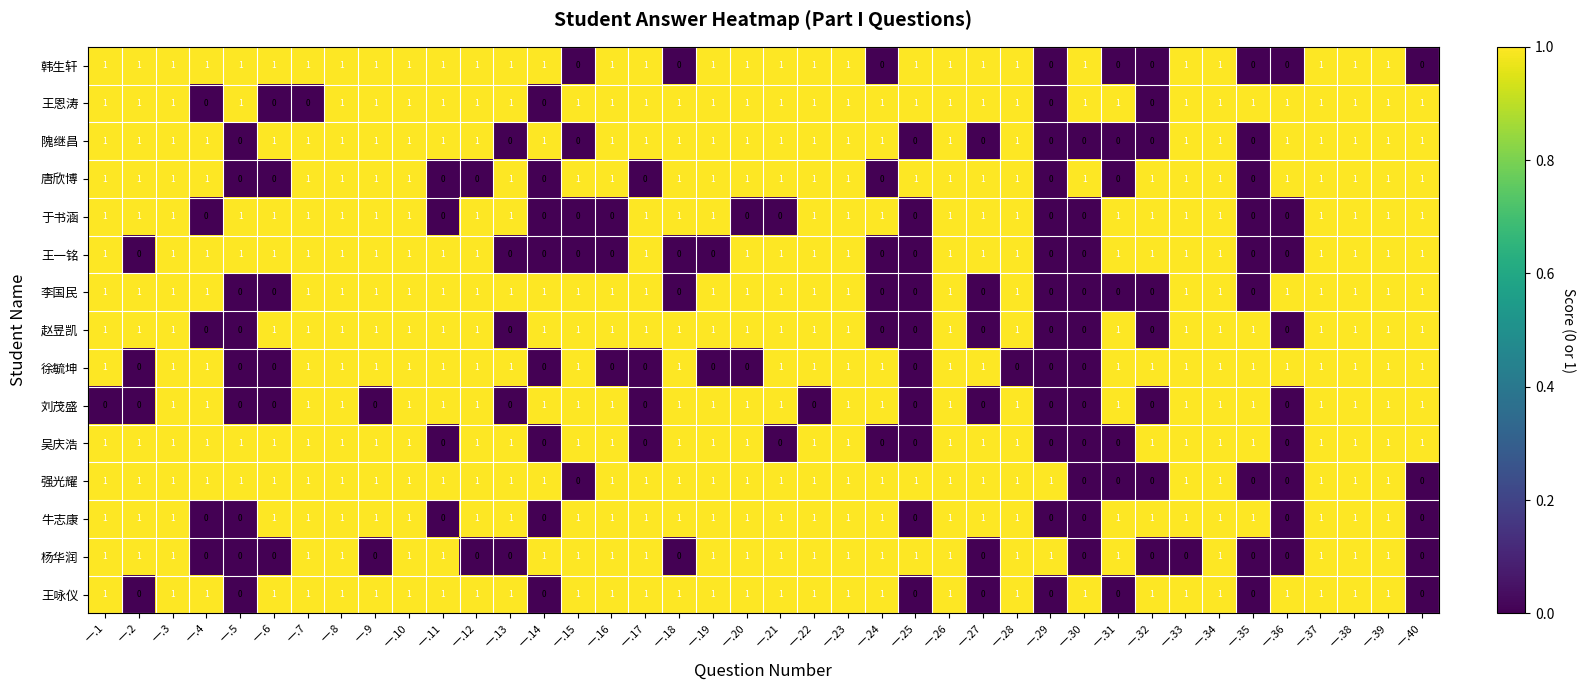

True or false: 牛志康 has a value of 0 at 一.20.

False